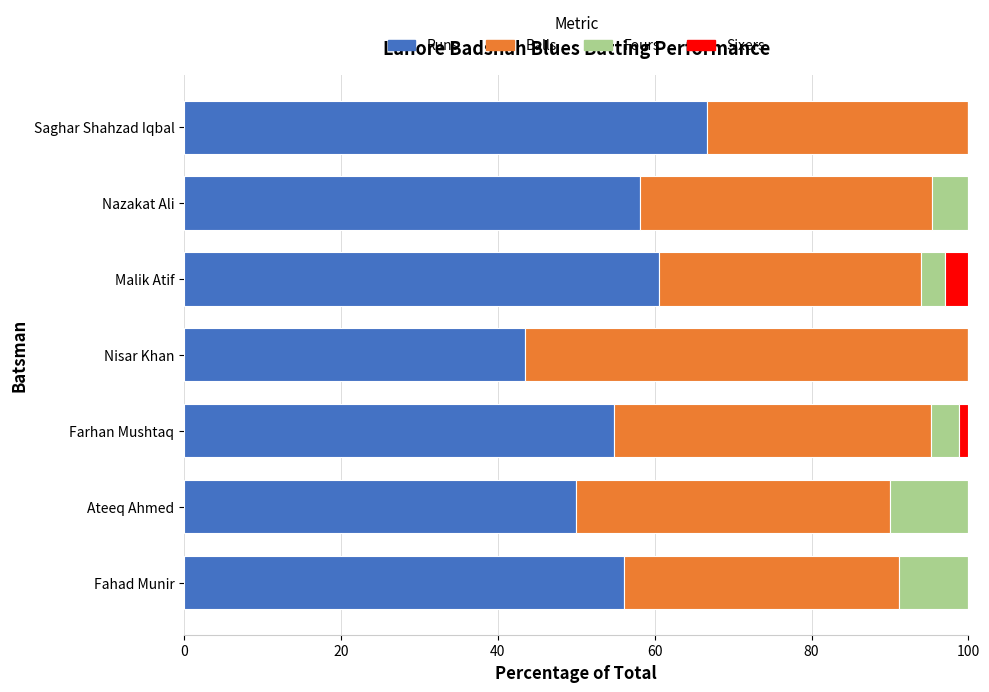

Which category has the highest value in the Runs series?

Saghar Shahzad Iqbal